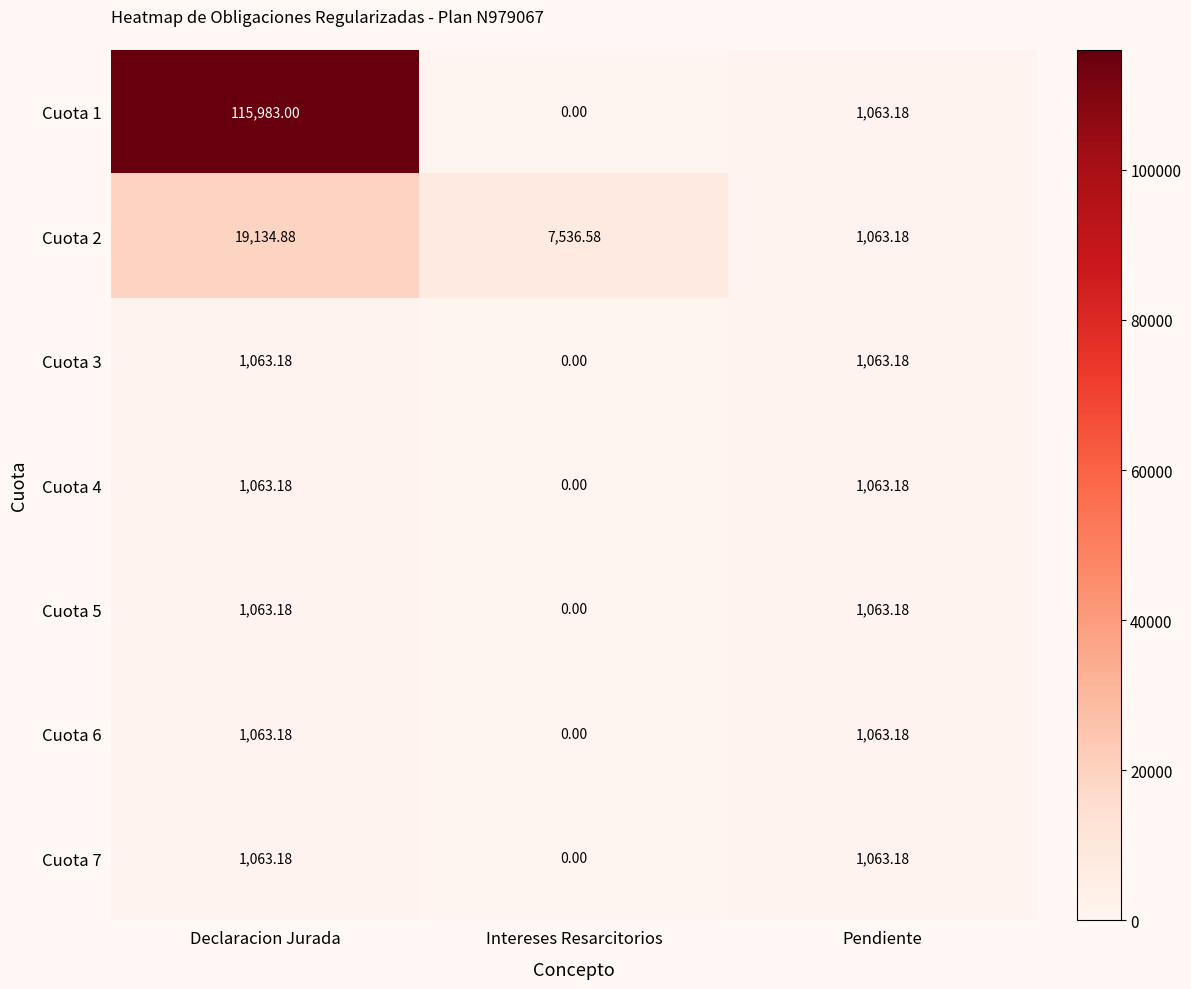

How many categories are shown in the chart?

3